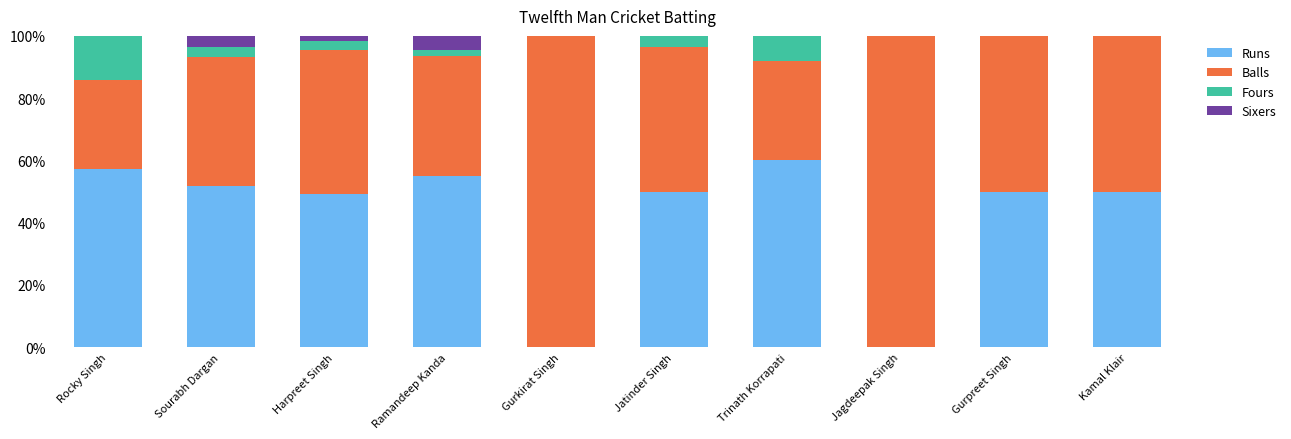

What is the total value across all series at Trinath Korrapati?

100.0